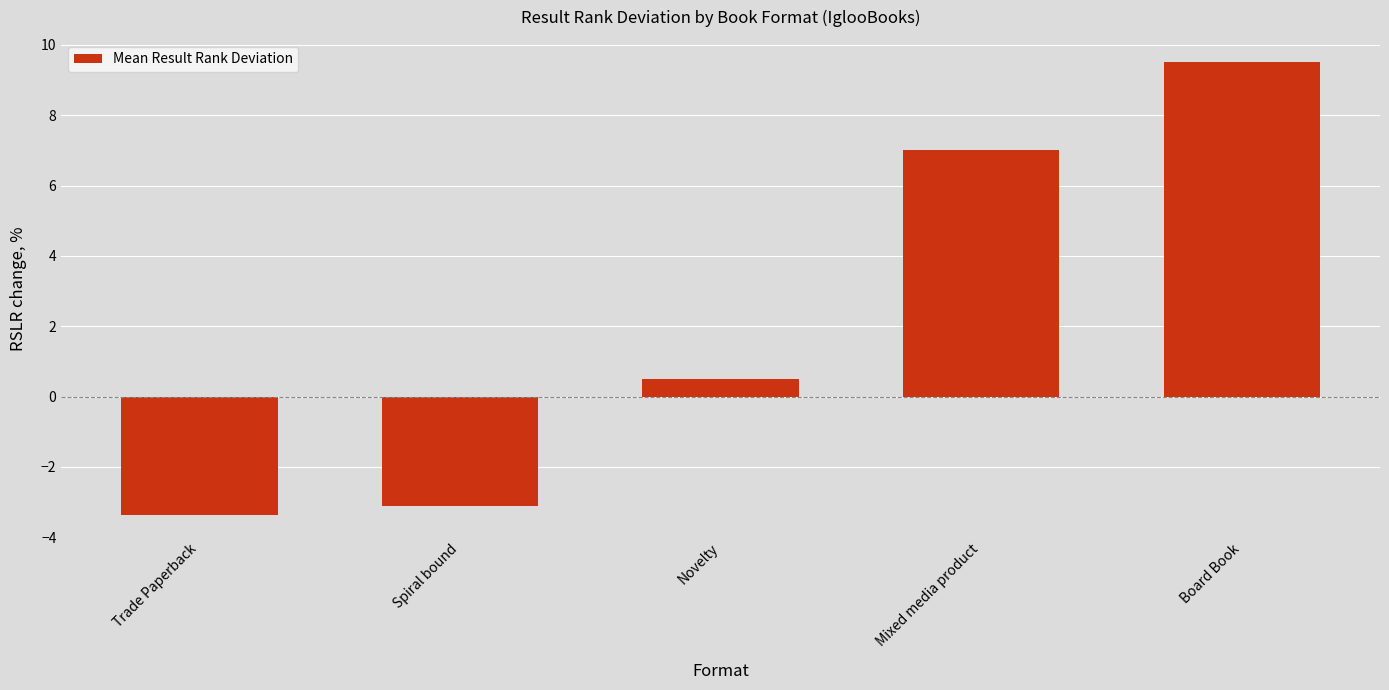

Reading left to right, extract all data points from this chart.

Trade Paperback=-3.4	Spiral bound=-3.1	Novelty=0.5	Mixed media product=7.0	Board Book=9.5